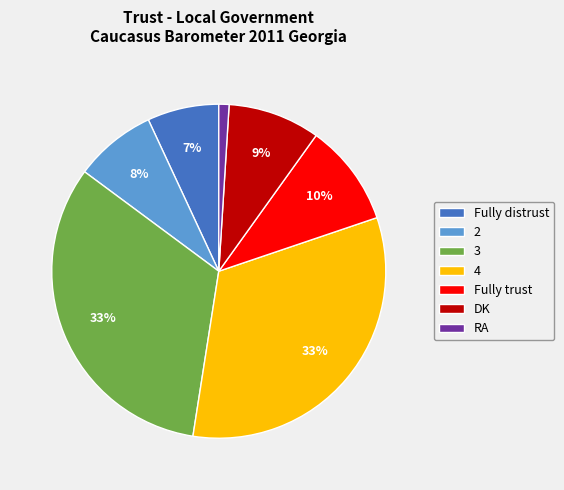

Is the sum of 4 and RA greater than half?

No